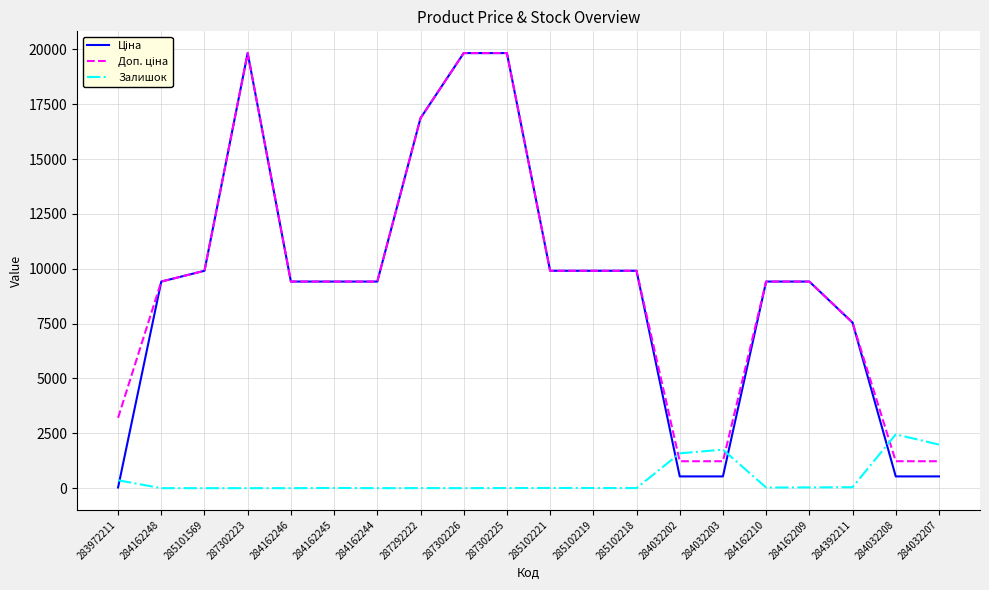

The Залишок series shows 0.0 at 284162248. True or false?

True